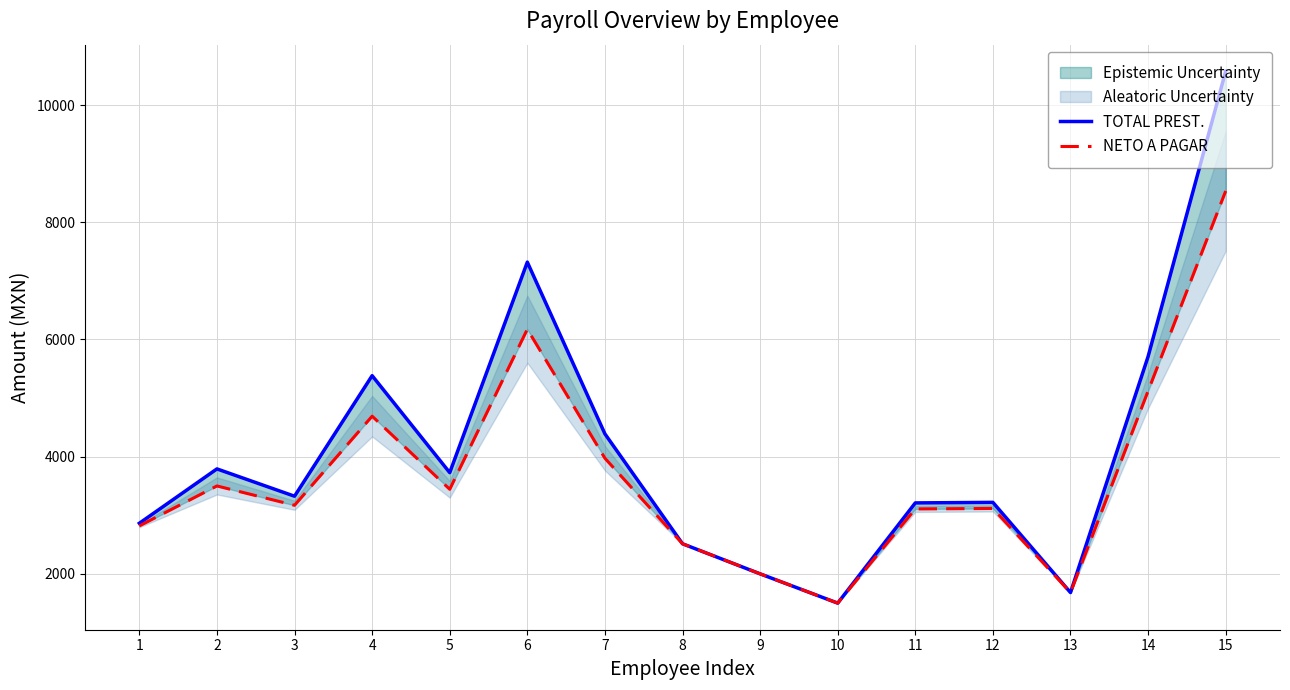

Where does the NETO A PAGAR series first go above 3170?

2